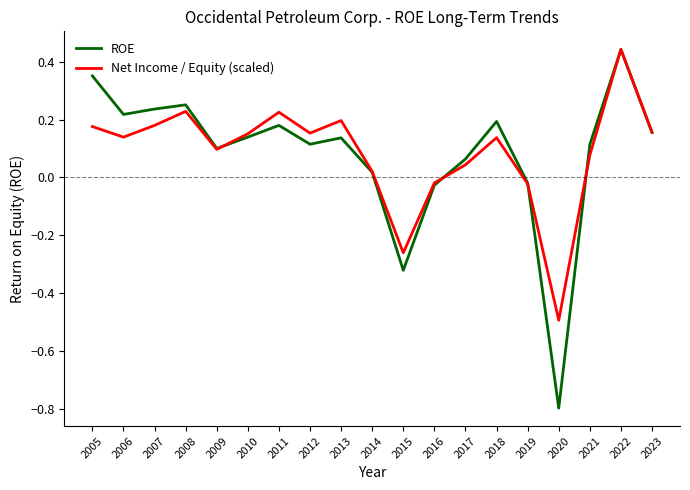

In Net Income / Equity (scaled), how many points are higher than both neighbors (excluding endpoints)?

5